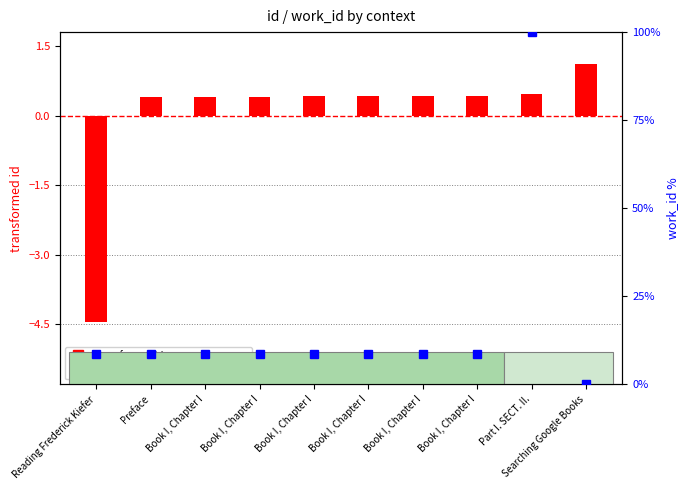

Rank the series at Book I, Chapter I from highest to lowest value.

work_id percentile, transformed id